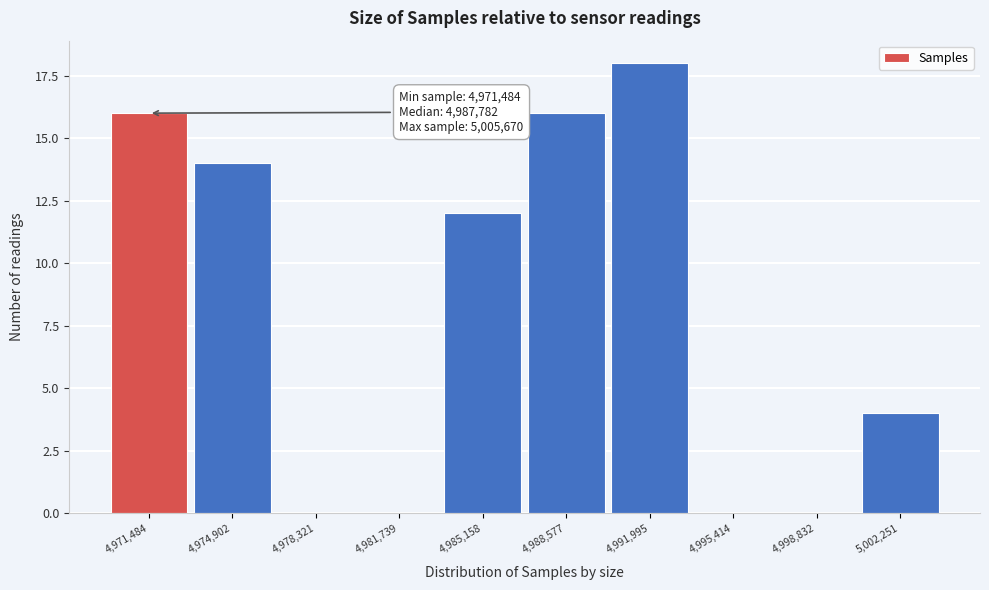

Reading left to right, transcribe all the data shown in this chart.

4,971,484=16	4,974,902=14	4,978,321=0	4,981,739=0	4,985,158=12	4,988,577=16	4,991,995=18	4,995,414=0	4,998,832=0	5,002,251=4